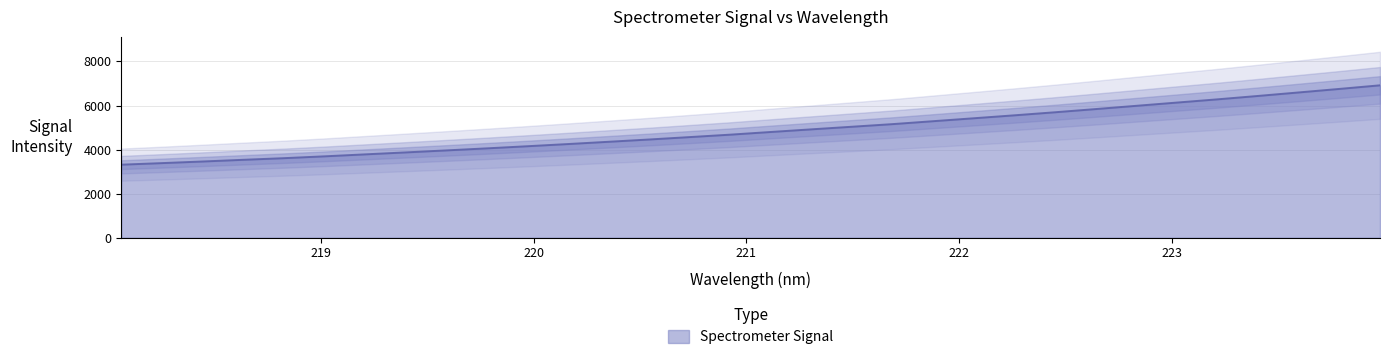

What is the maximum value shown in the chart?

6917.6